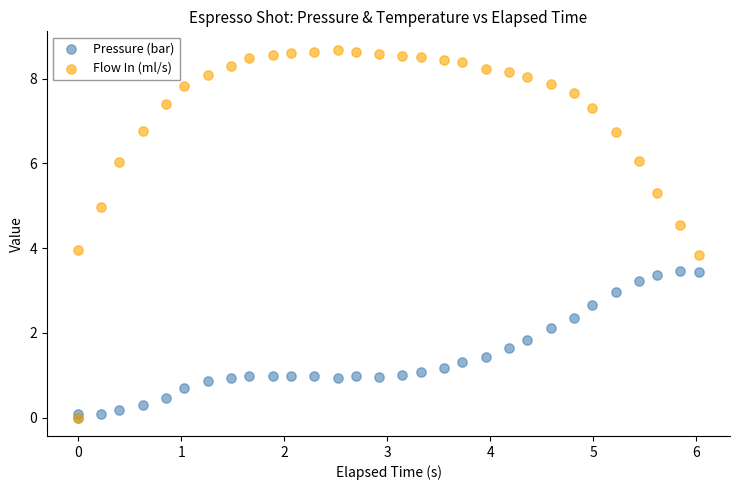

Which series contains the highest Y value?

Flow In (ml/s)